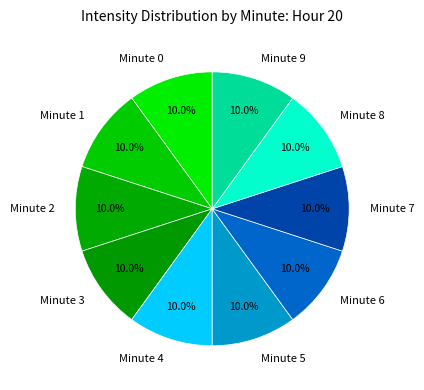

Is the sum of Minute 7 and Minute 5 greater than half?

No